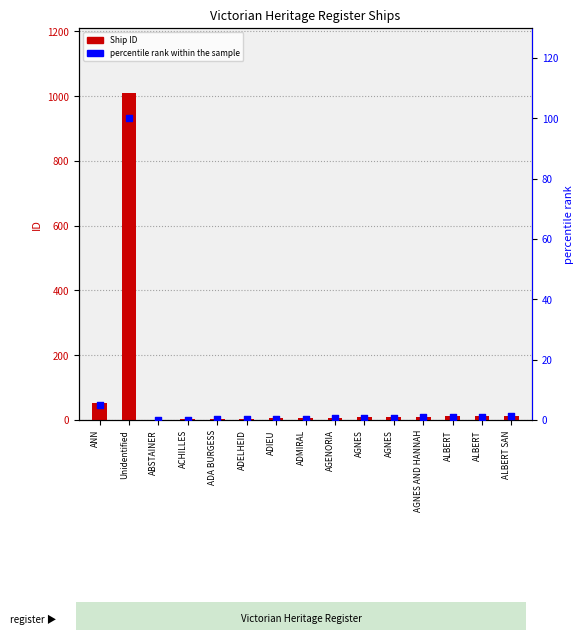

Which series reaches the minimum Y coordinate?

percentile rank within the sample